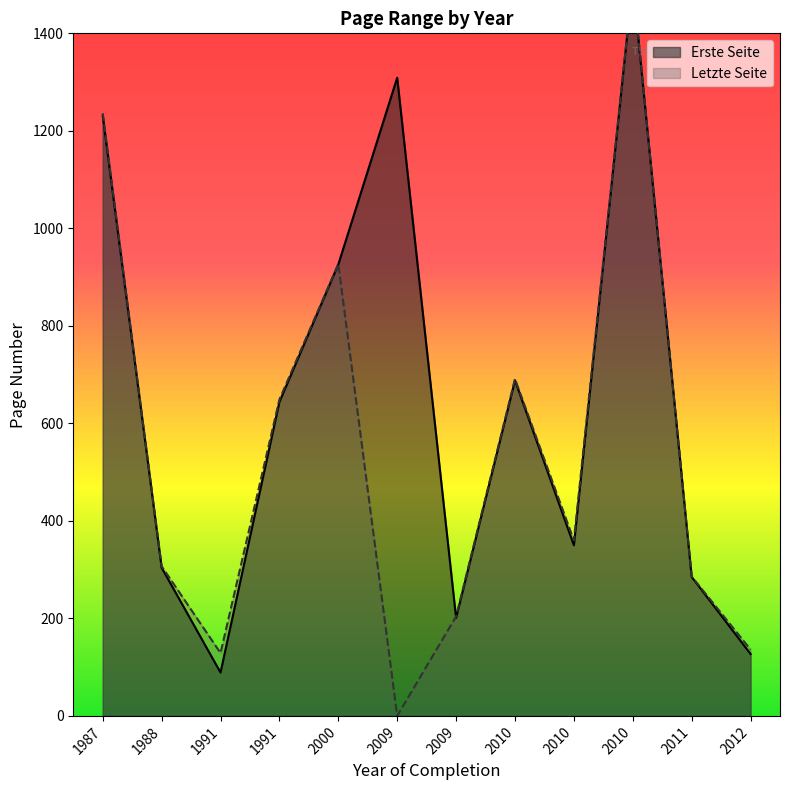

Count the number of data series in this chart.

2